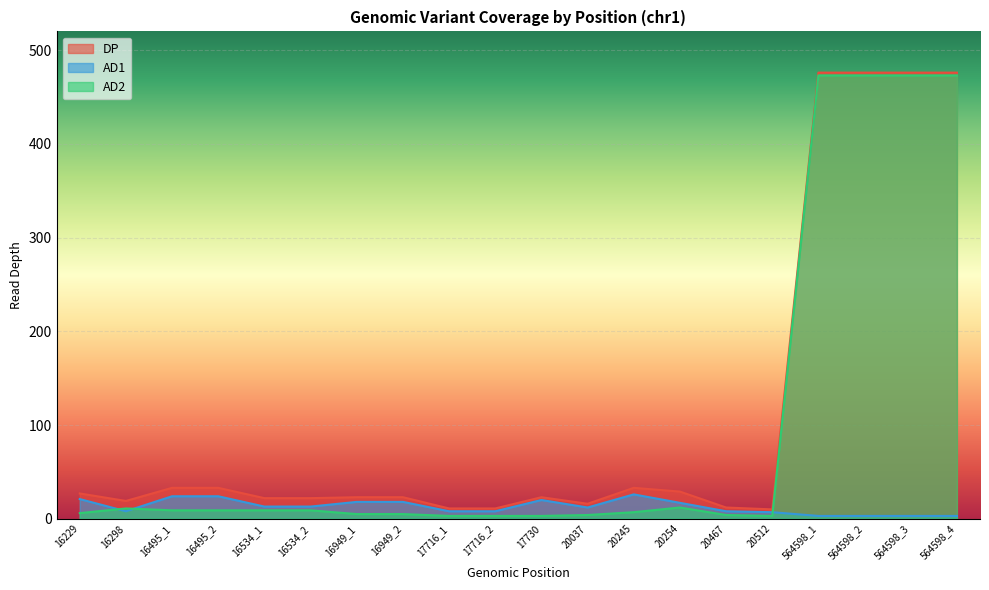

Rank the series by their maximum value, from lowest to highest.

AD1, AD2, DP